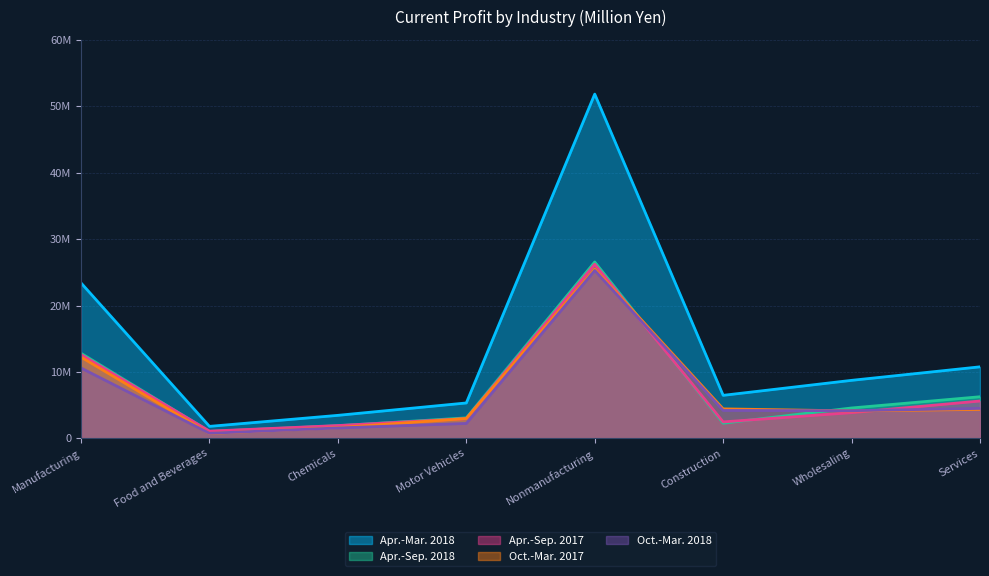

At Construction, list the series in order from largest to smallest.

Apr.-Mar. 2018, Oct.-Mar. 2017, Oct.-Mar. 2018, Apr.-Sep. 2017, Apr.-Sep. 2018